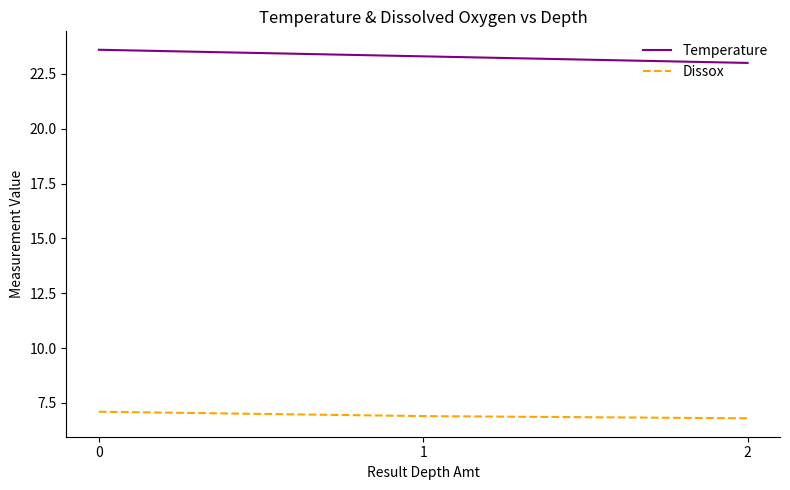

Rank the series by their maximum value, from highest to lowest.

Temperature, Dissox